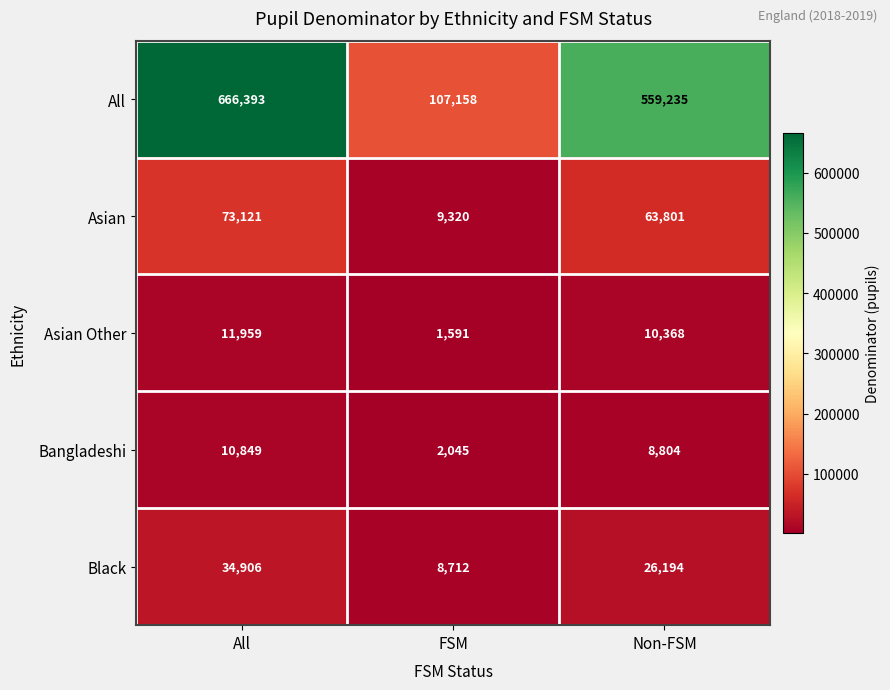

What is the difference between the maximum and minimum values in the Asian series?

63801